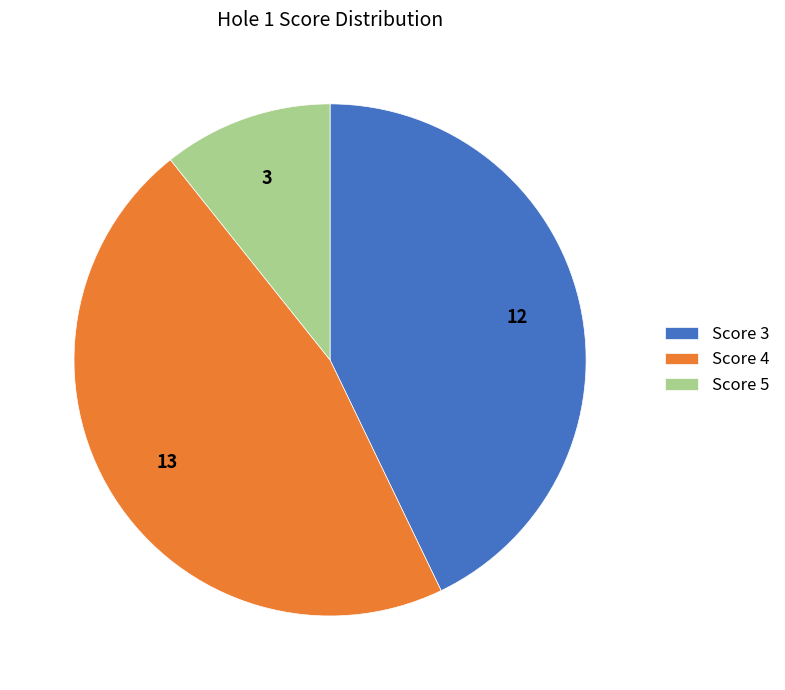

What is the largest slice in the pie chart?

Score 4